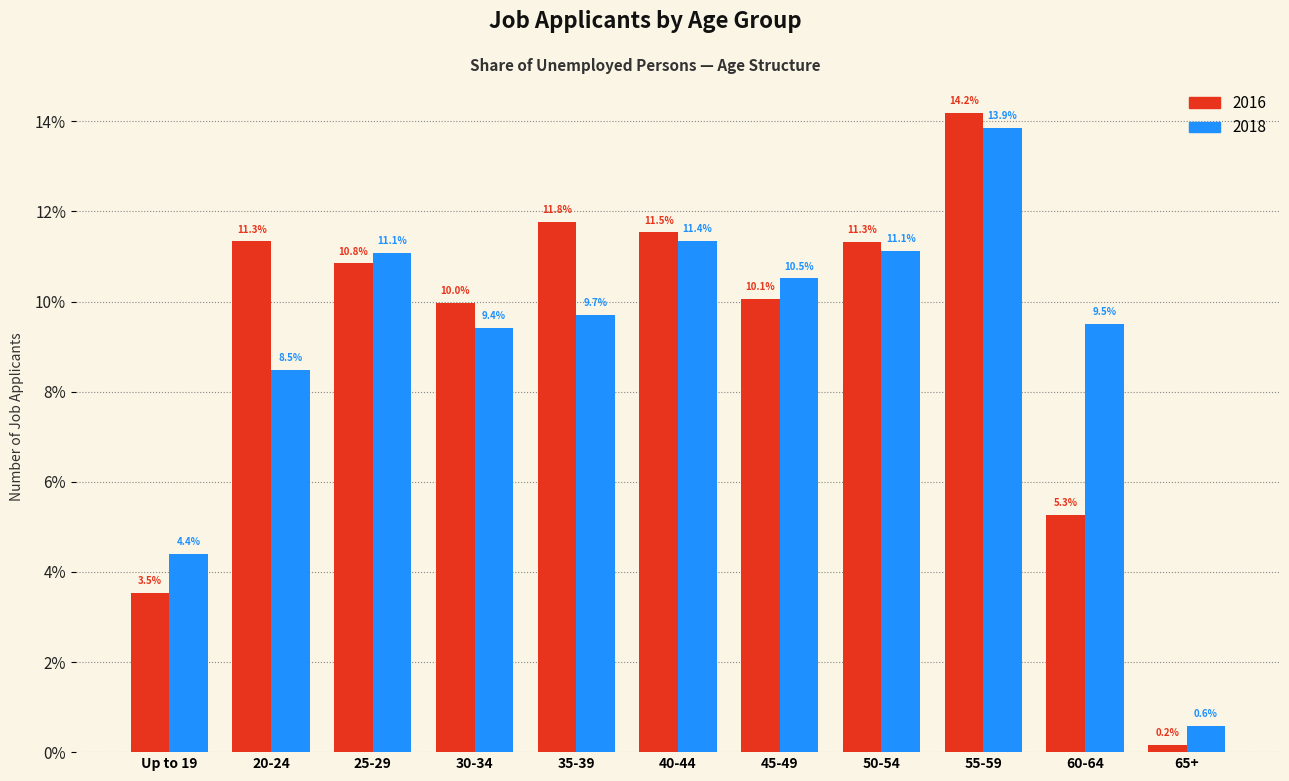

Reading right to left, extract all data points from this chart.

2016: 65+=0.2	60-64=5.3	55-59=14.2	50-54=11.3	45-49=10.1	40-44=11.5	35-39=11.8	30-34=10.0	25-29=10.8	20-24=11.3	Up to 19=3.5
2018: 65+=0.6	60-64=9.5	55-59=13.9	50-54=11.1	45-49=10.5	40-44=11.4	35-39=9.7	30-34=9.4	25-29=11.1	20-24=8.5	Up to 19=4.4